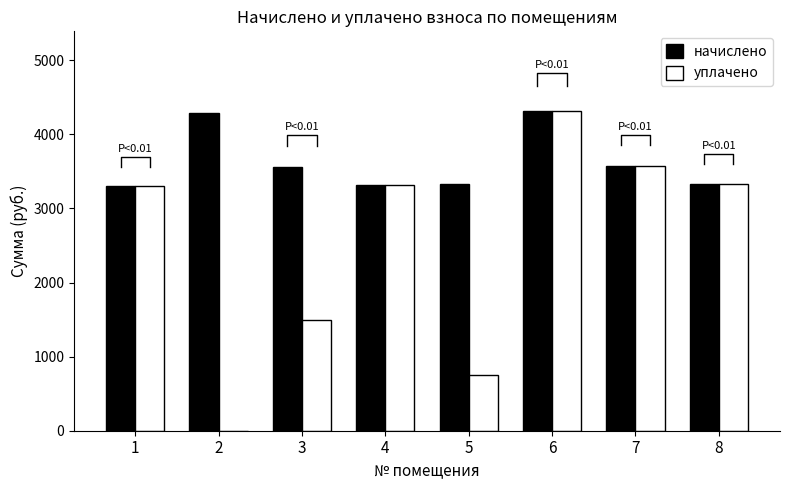

Is it true that уплачено equals 1500.0 at 3?

True